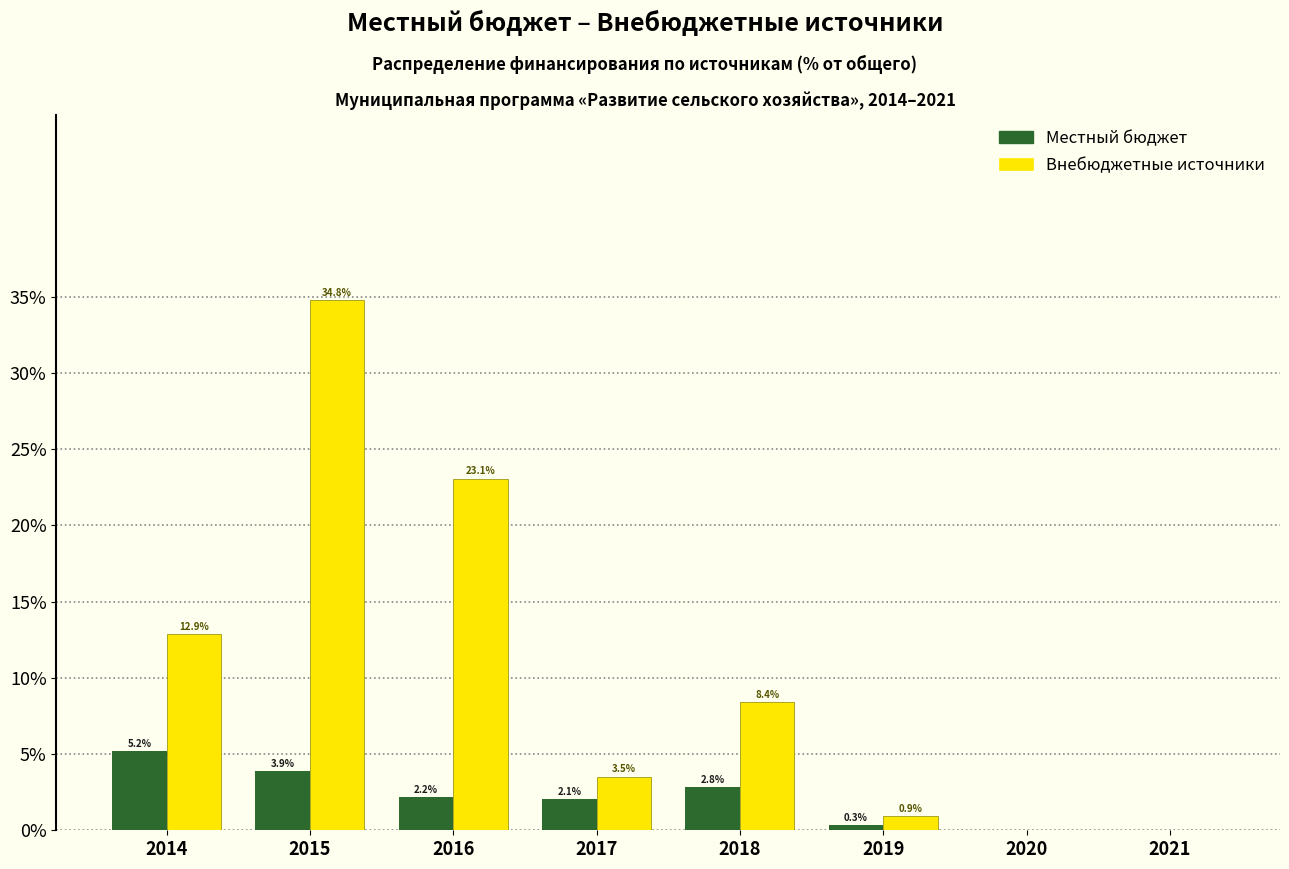

Reading left to right, extract all data points from this chart.

Местный бюджет: 2014=5.2	2015=3.9	2016=2.2	2017=2.1	2018=2.8	2019=0.3	2020=0.0	2021=0.0
Внебюджетные источники: 2014=12.9	2015=34.8	2016=23.1	2017=3.5	2018=8.4	2019=0.9	2020=0.0	2021=0.0